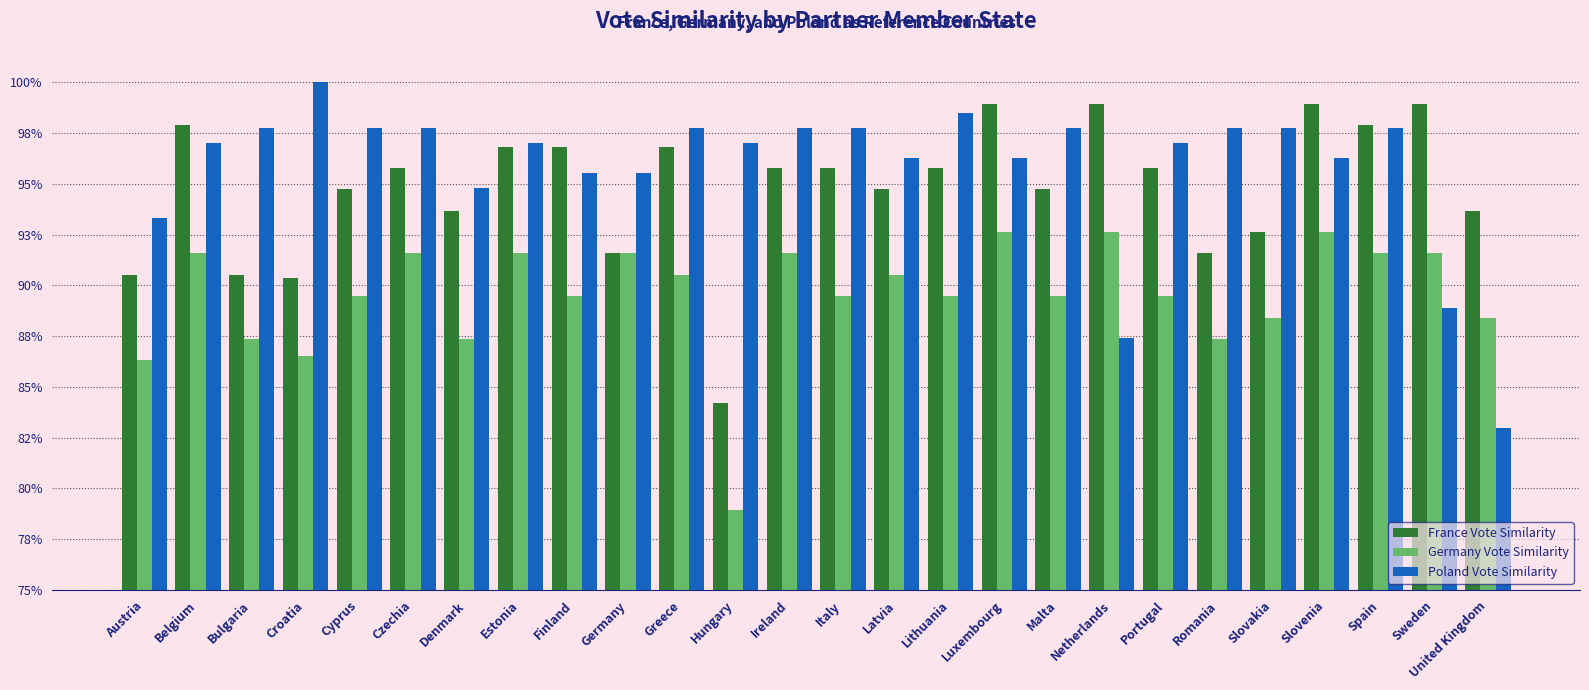

Which series changed the most between Belgium and Bulgaria?

France Vote Similarity